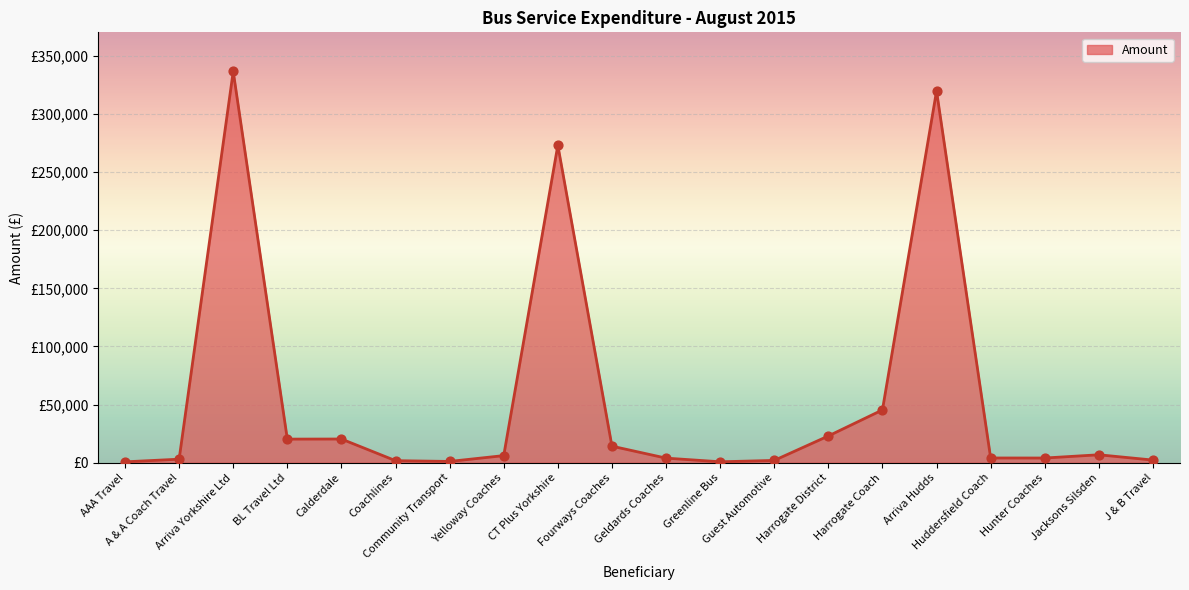

Approximately how many times larger is the value at Greenline Bus compared to J & B Travel?

0.3